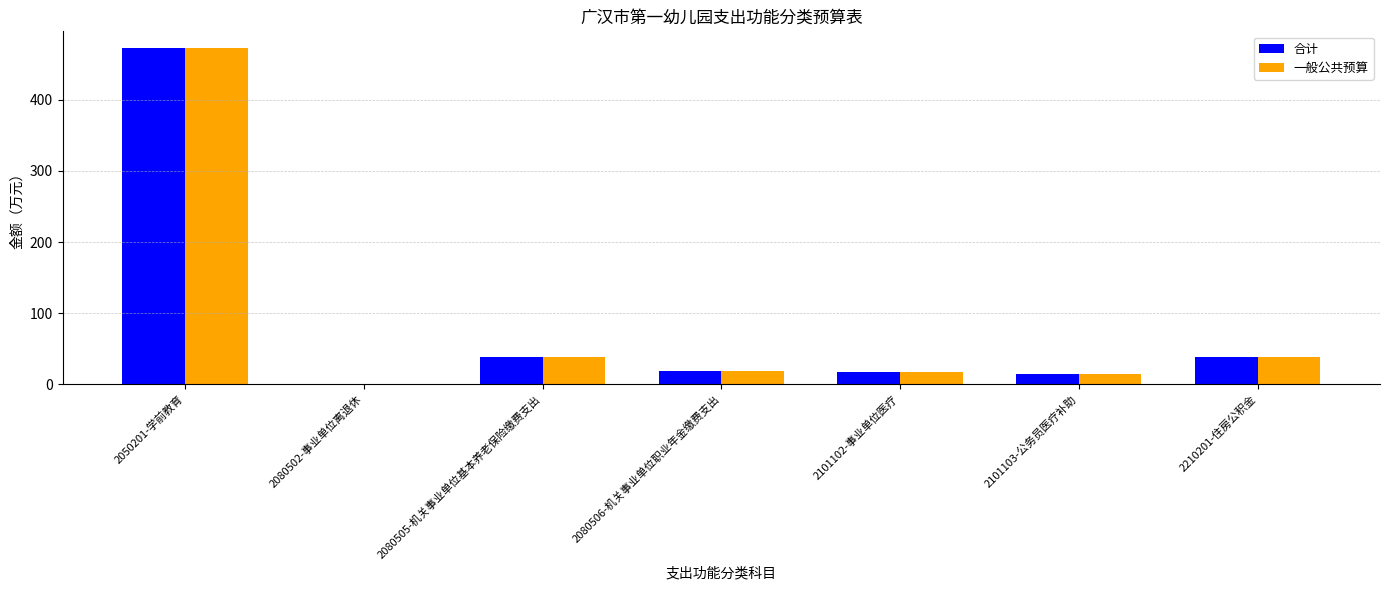

Is the value of 一般公共预算 at 2080506-机关事业单位职业年金缴费支出 greater than the value of 合计 at 2080502-事业单位离退休?

Yes